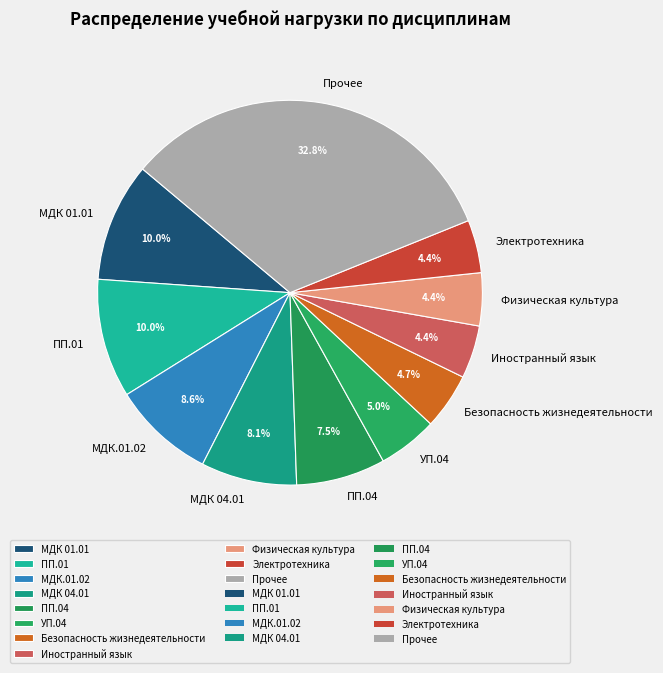

Between Иностранный язык and МДК 04.01, which is larger?

МДК 04.01